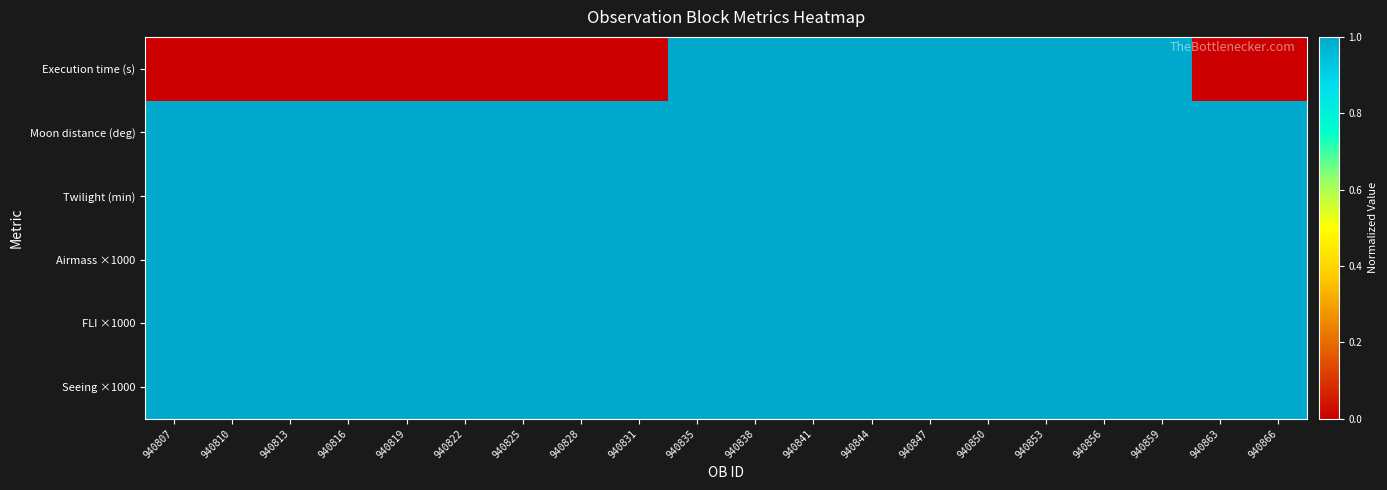

Count the number of data series in this chart.

6